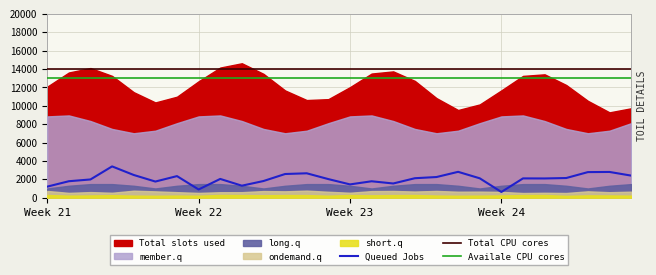

What is the maximum value for Availale CPU cores?

13000.0